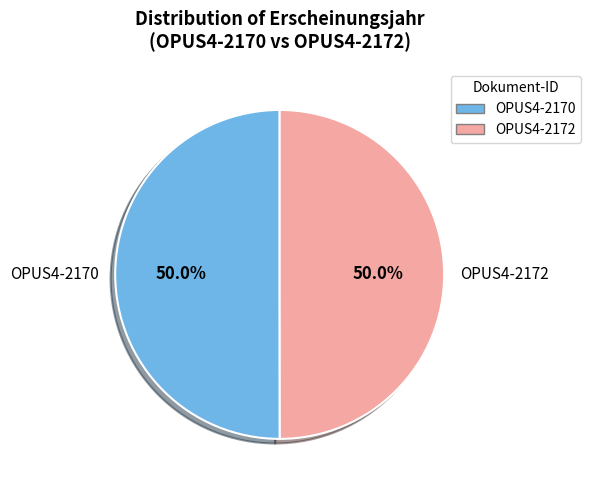

Is the sum of OPUS4-2172 and OPUS4-2170 greater than half?

Yes